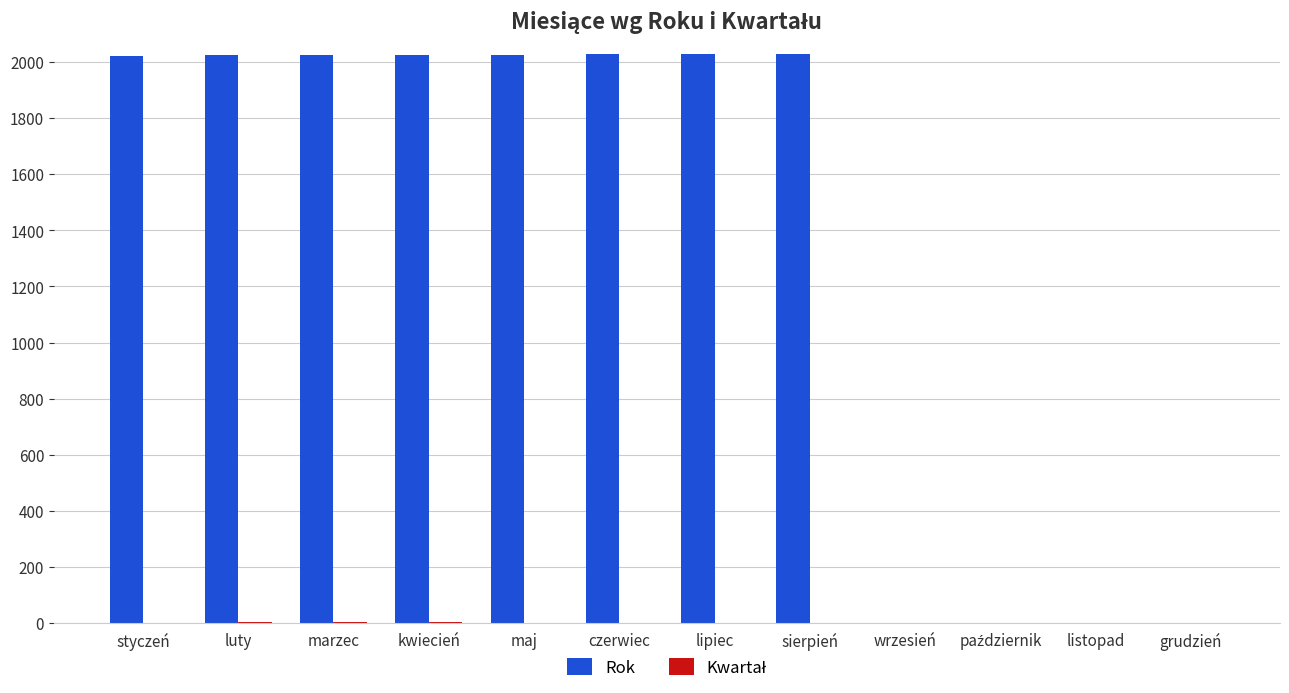

What is the maximum value shown in the chart?

2030